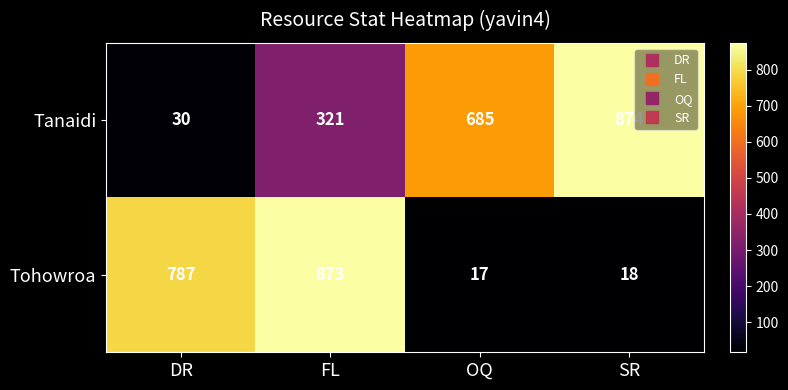

True or false: Tanaidi has a value of 874 at SR.

True